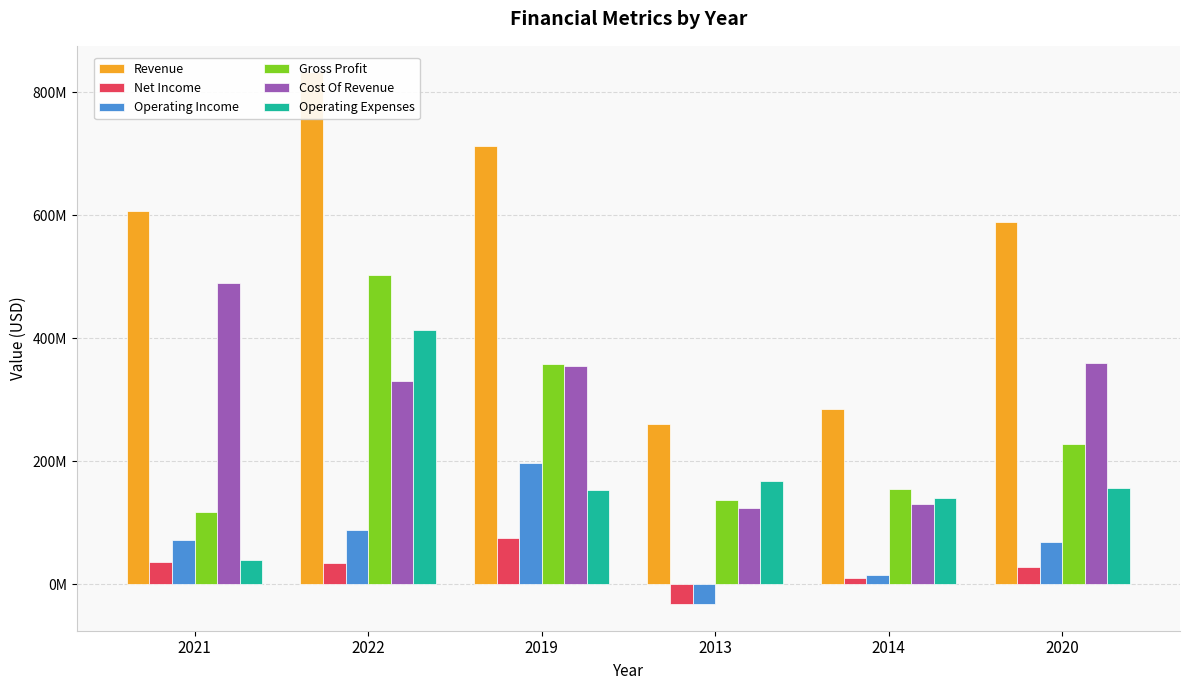

What is the value of the Revenue bar at the 4th from the left?

259988000